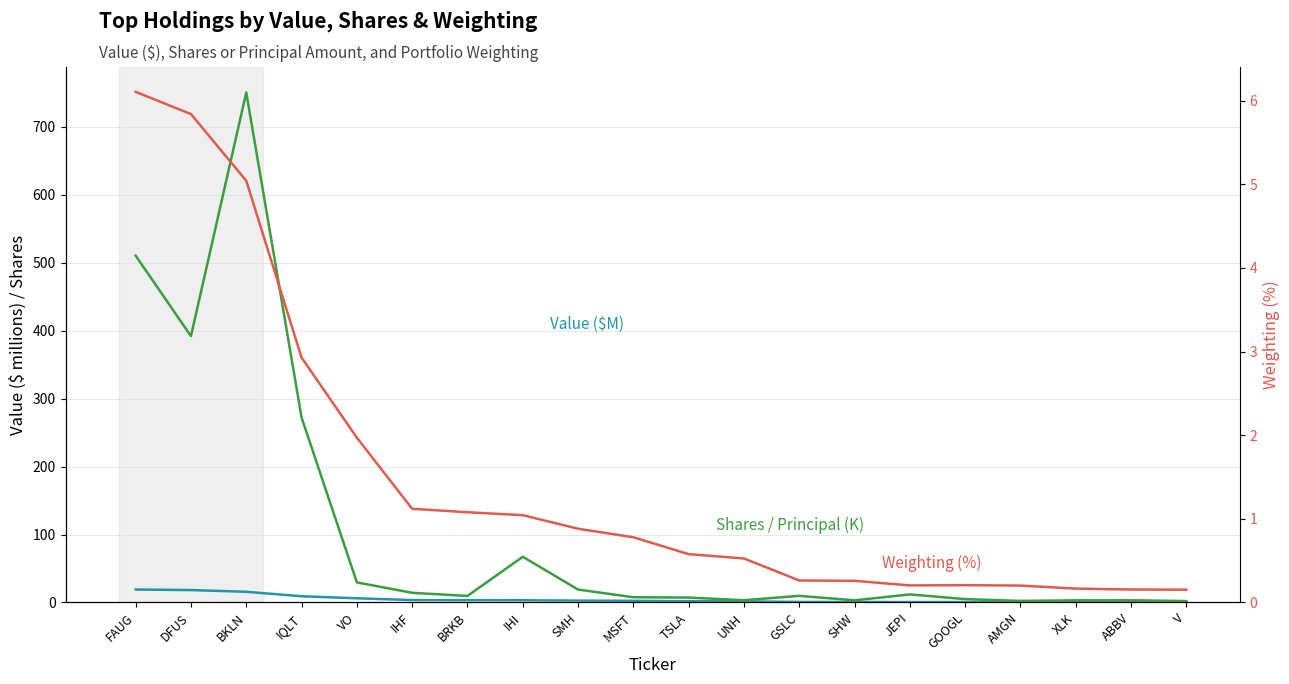

Count the number of categories in the chart.

20